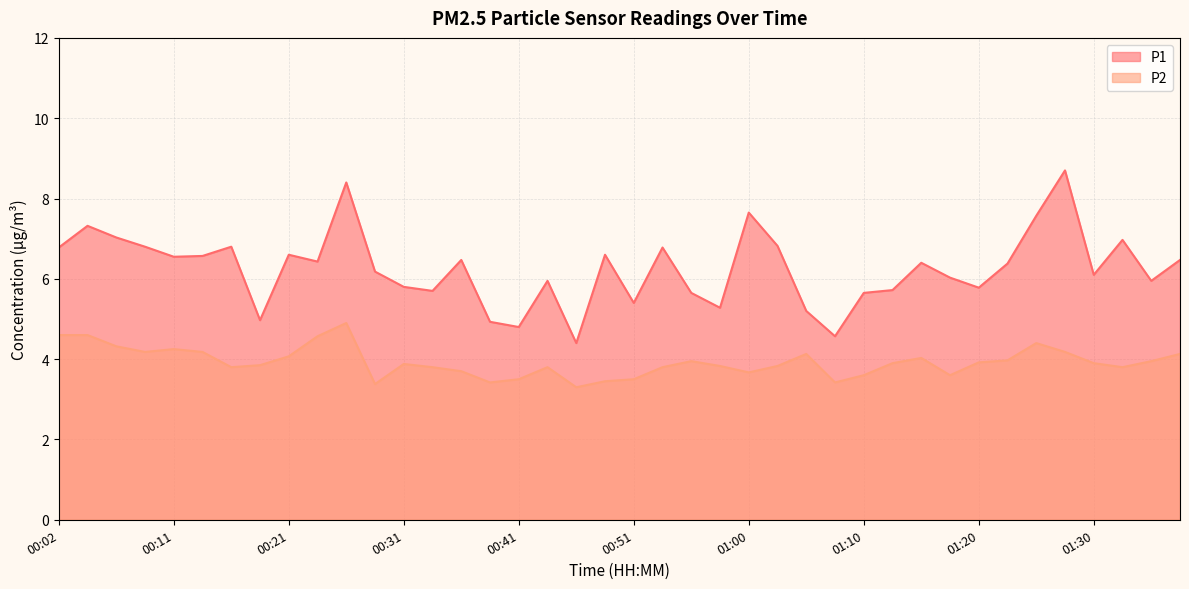

True or false: P2 has a value of 0.9 at 00:46.

False